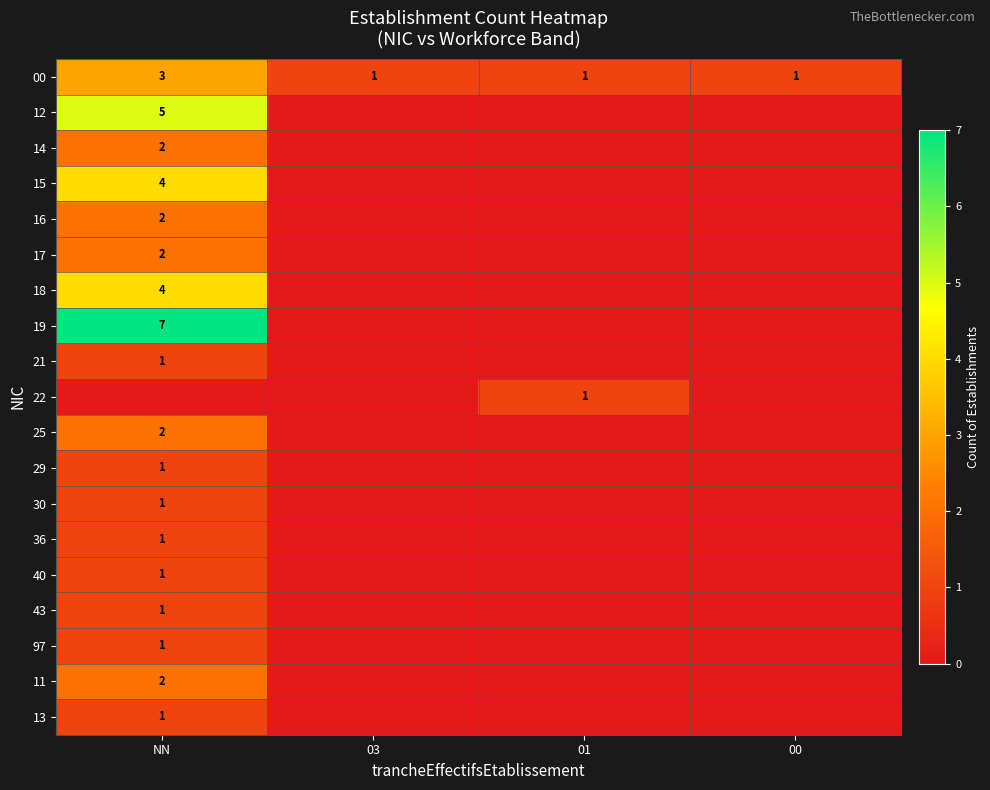

What is the maximum value for 12?

5